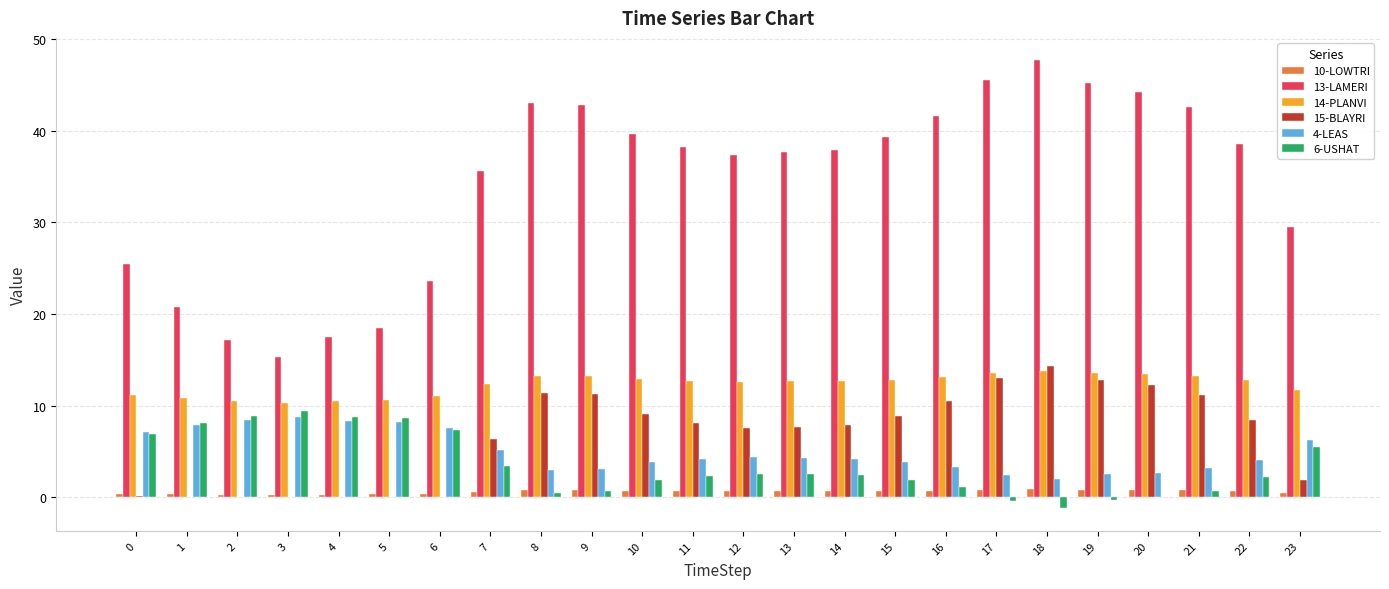

Does the chart contain stacked bars?

No